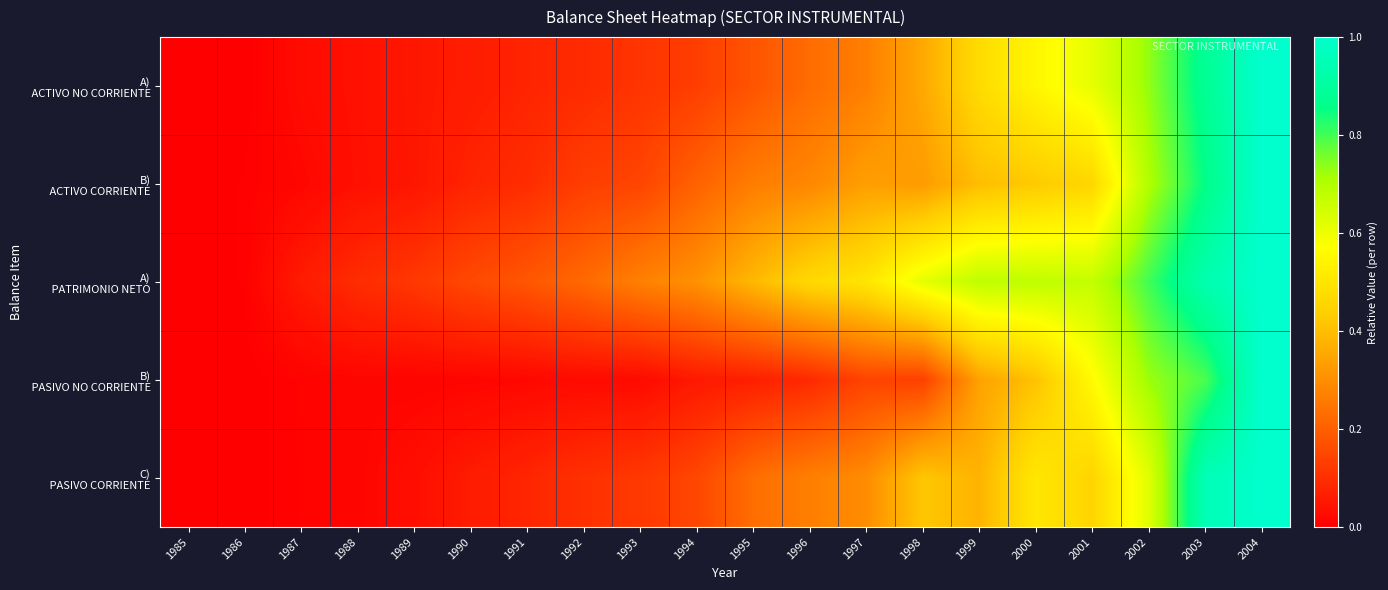

Rank the series by their maximum value, from highest to lowest.

A) ACTIVO NO CORRIENTE, B) ACTIVO CORRIENTE, A) PATRIMONIO NETO, B) PASIVO NO CORRIENTE, C) PASIVO CORRIENTE